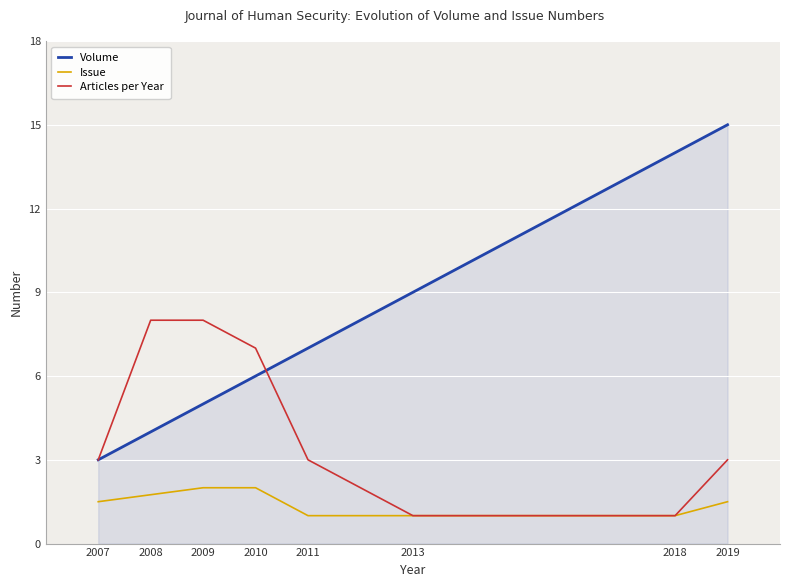

True or false: Issue has a value of 1.0 at 2018.

True